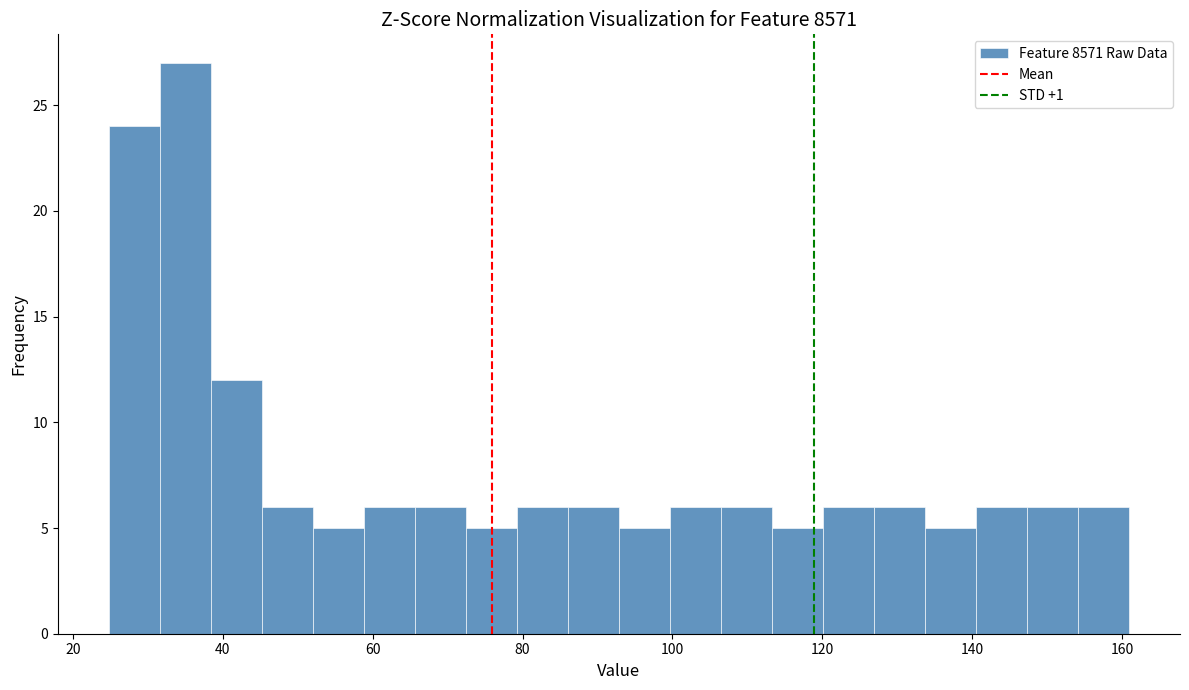

Read against the x-axis, roughly where is the centre of the tallest bar?

36